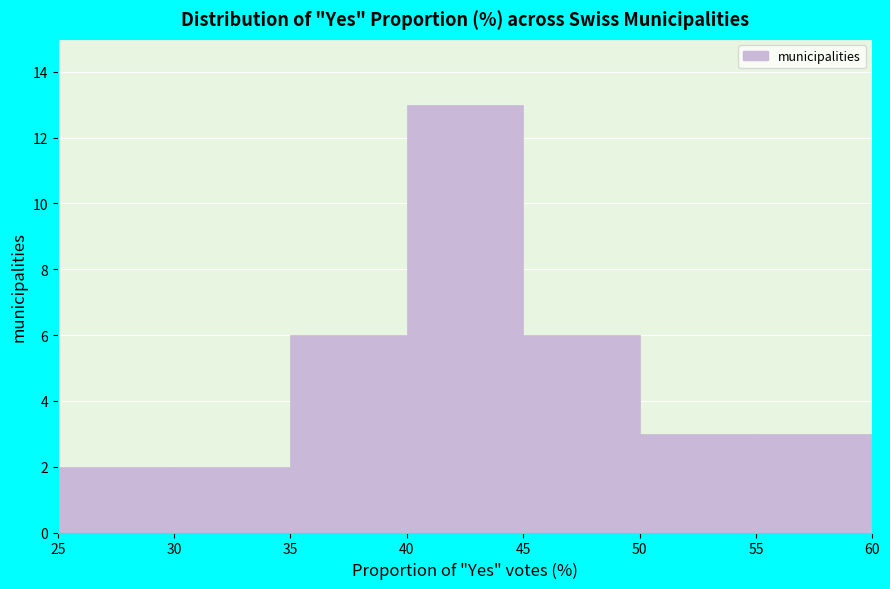

Reading left to right, transcribe this chart: for each bar, give the range it covers on the x-axis and its height. The values are not printed on the chart, so give them approximately, as read against the axis.

25 to 30: 2
30 to 35: 2
35 to 40: 6
40 to 45: 13
45 to 50: 6
50 to 55: 3
55 to 60: 3